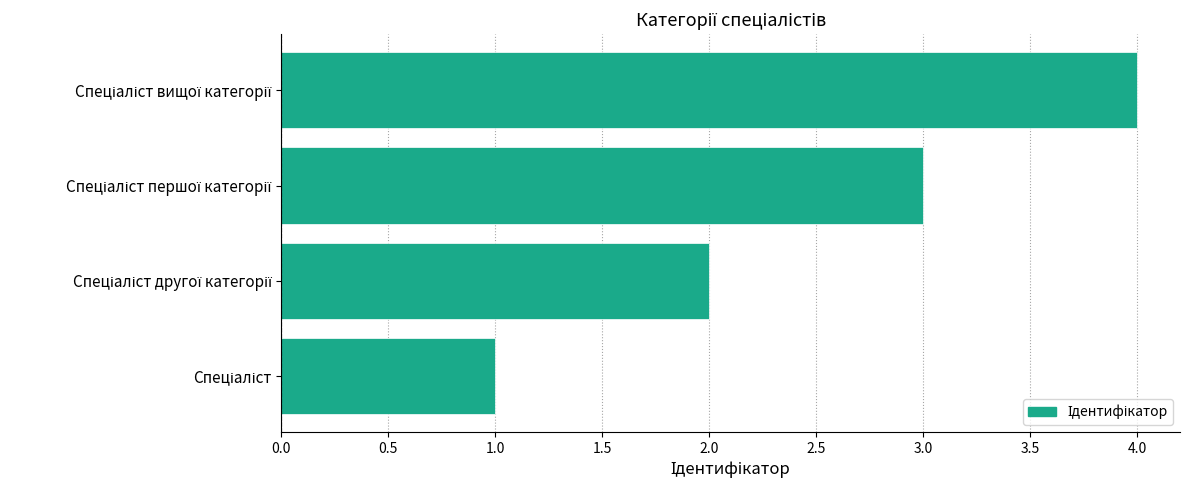

What is the maximum value shown in the chart?

4